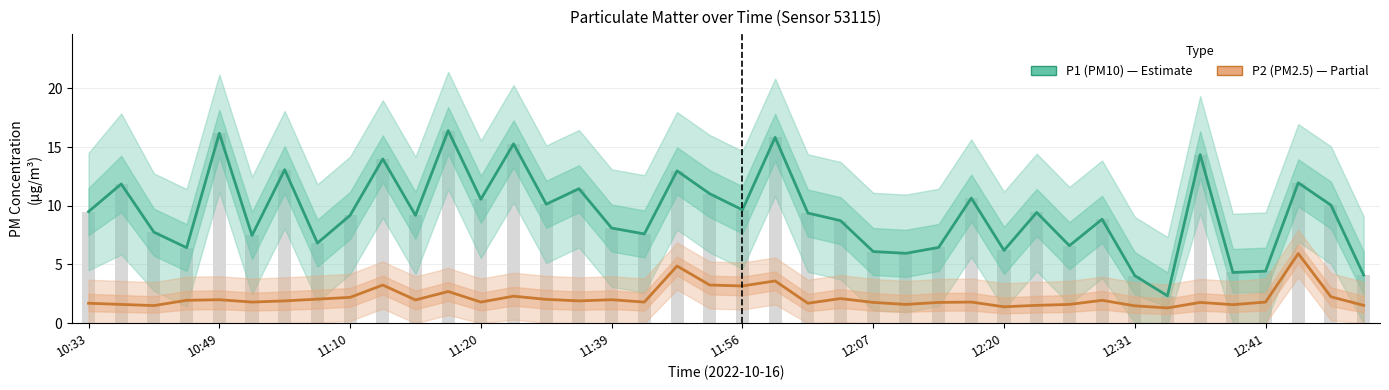

Which category has the highest value across all series?

11